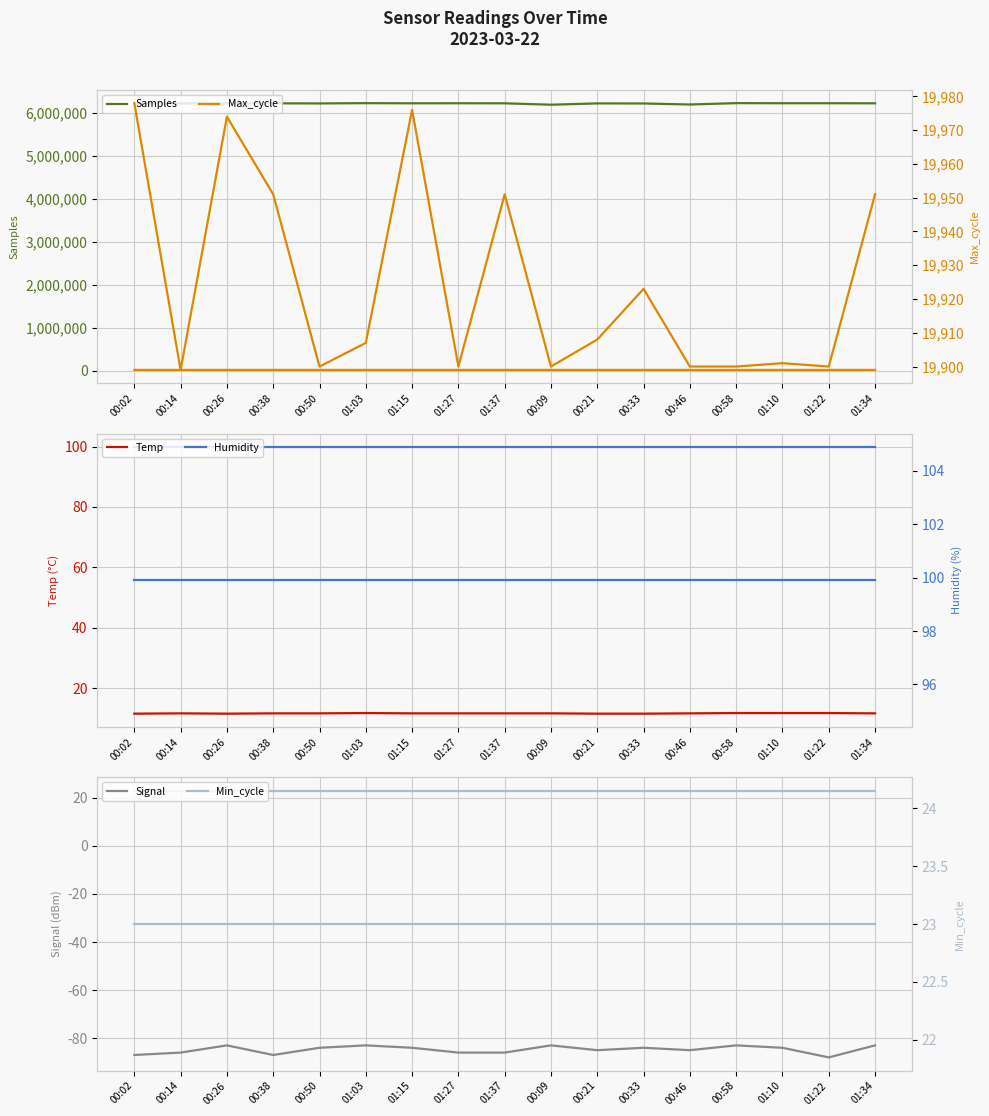

Where is the first local maximum for Temp?

00:14